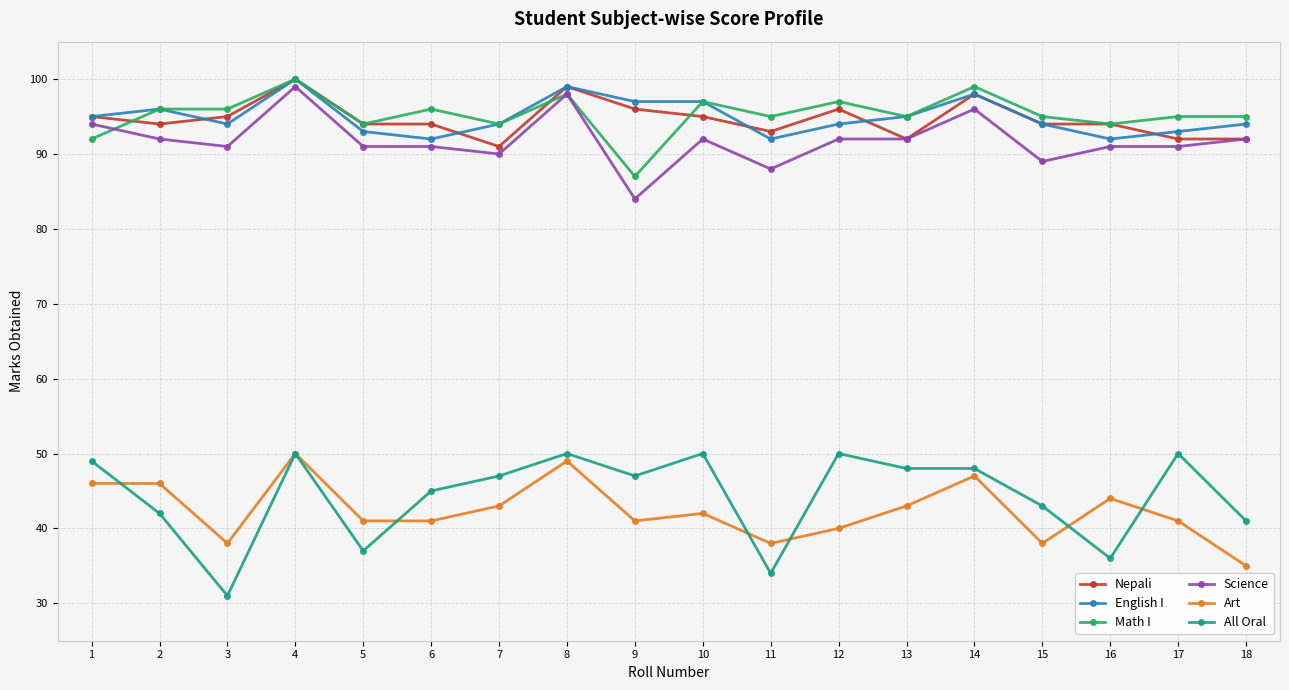

What is the sum of all Nepali values?

1704